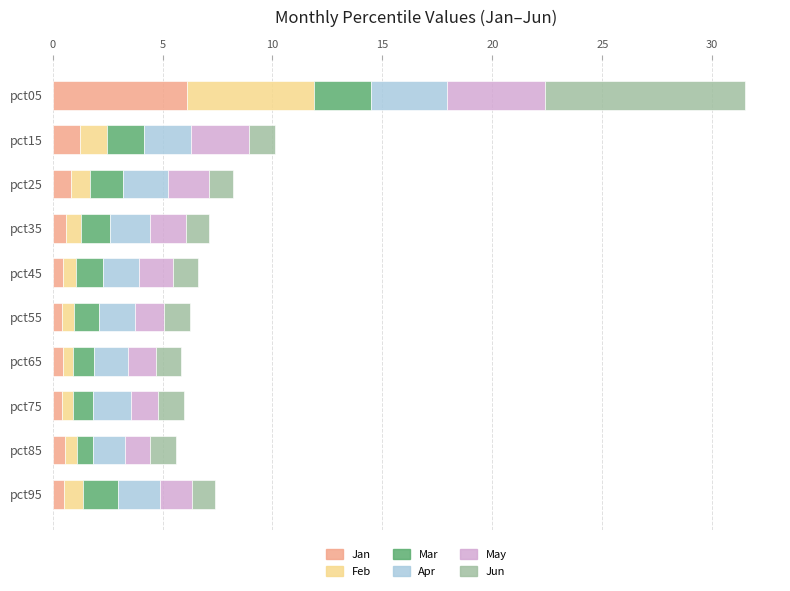

Is it true that Jan equals 6.1 at pct05?

True